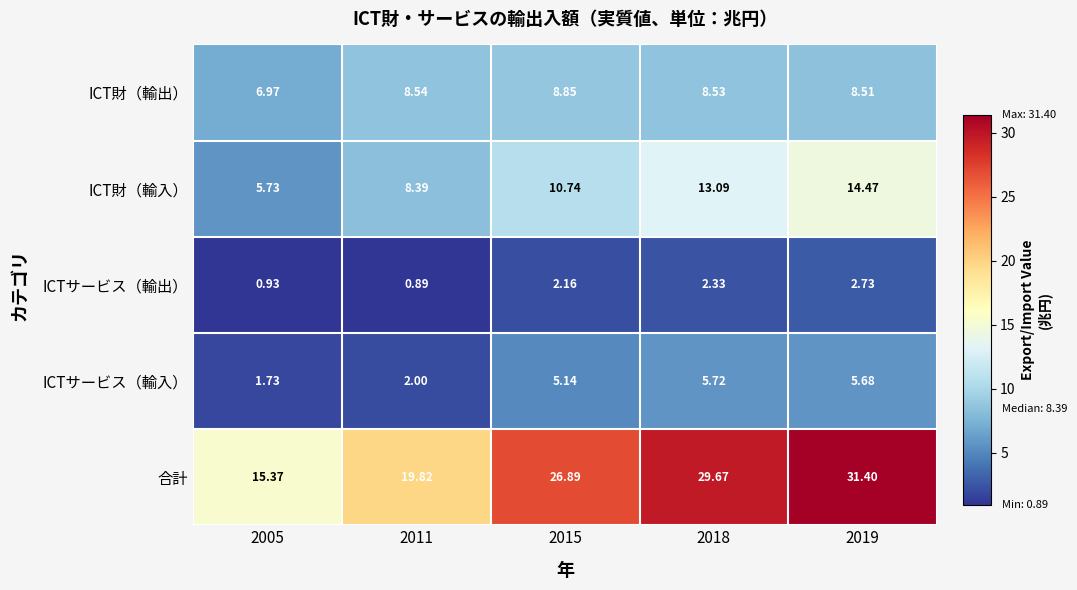

Which category has the lowest value across all series?

2011